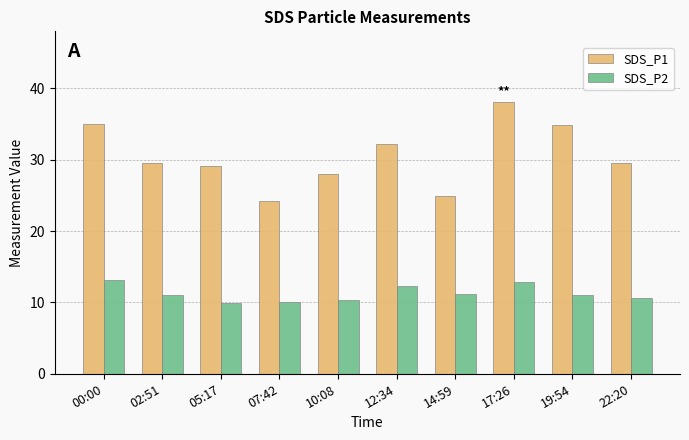

Between 00:00 and 10:08, which series saw the biggest shift?

SDS_P1